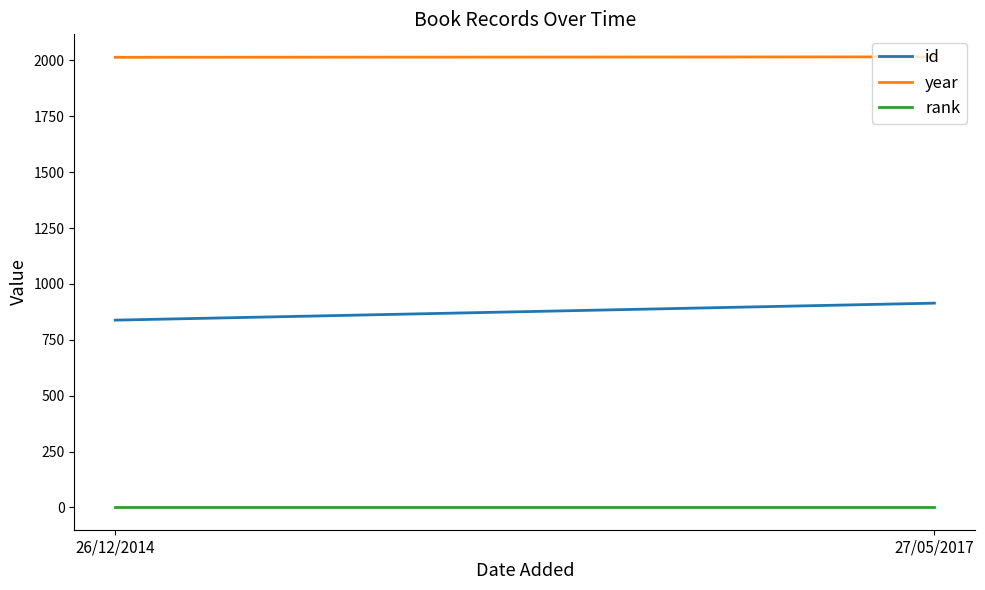

What is the lowest value of the rank series?

1